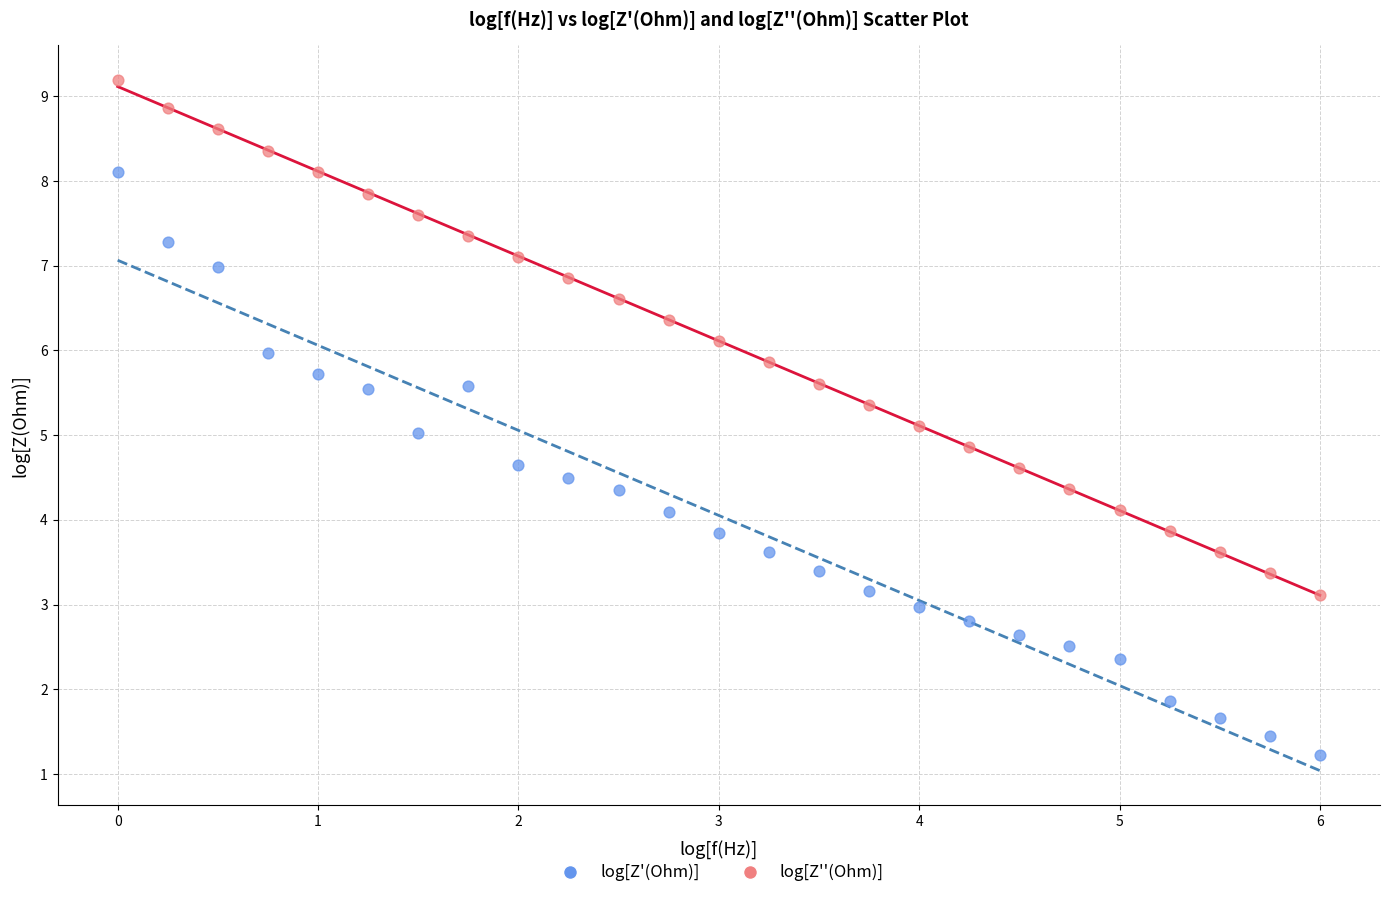

Which series contains the highest Y value?

log[Z''(Ohm)]